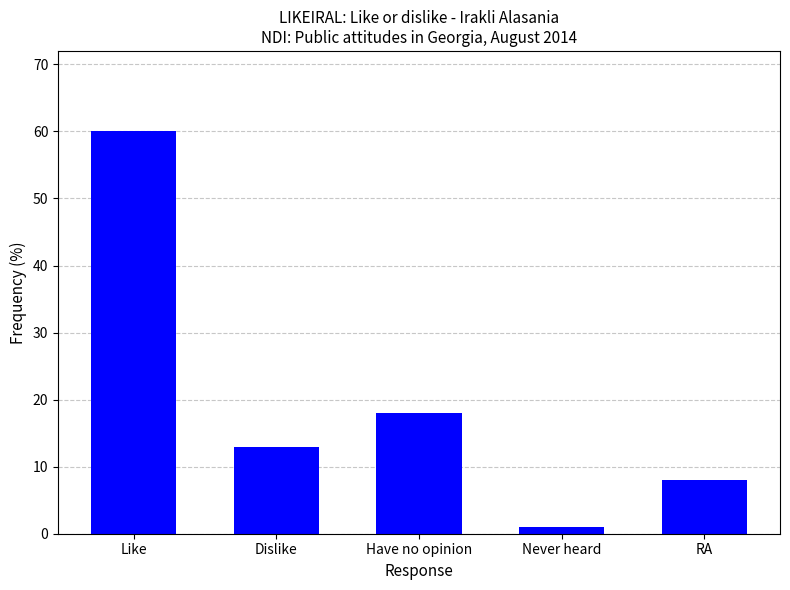

Which label corresponds to the largest value in the chart?

Like